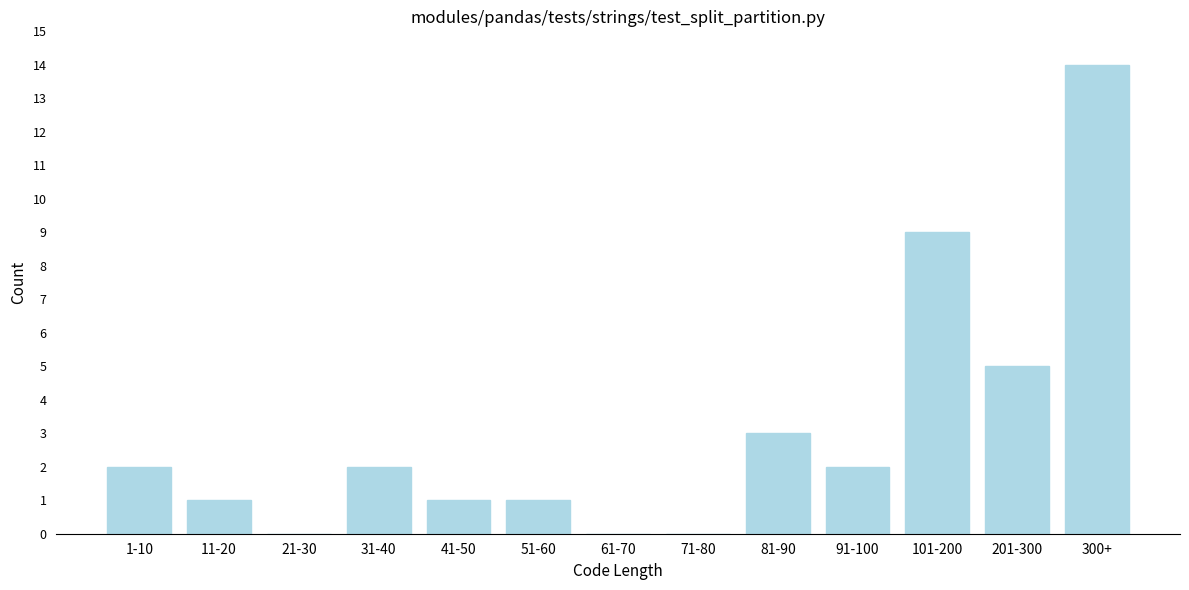

Reading left to right, extract all data points from this chart.

1-10=2	11-20=1	21-30=0	31-40=2	41-50=1	51-60=1	61-70=0	71-80=0	81-90=3	91-100=2	101-200=9	201-300=5	300+=14